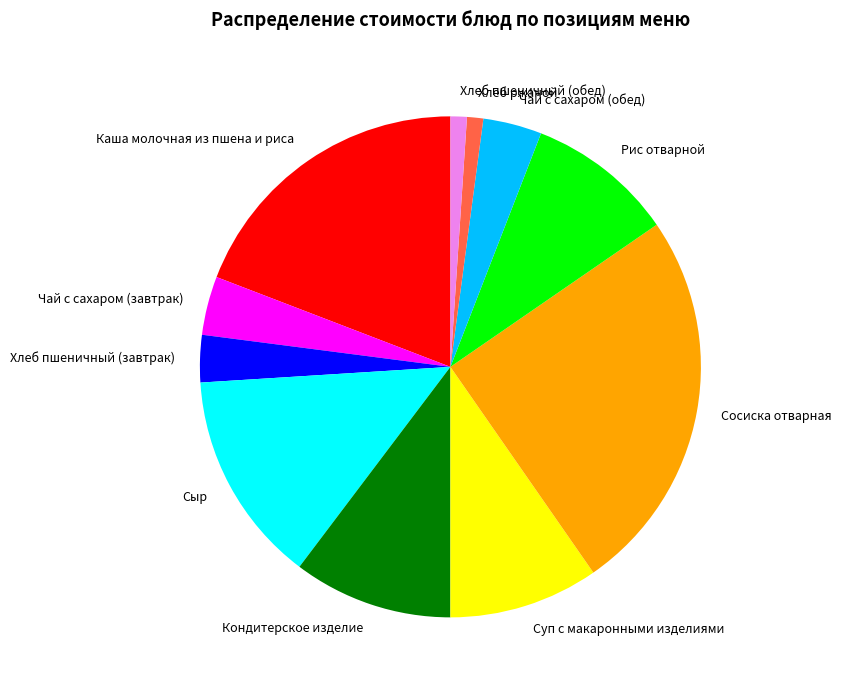

Is there a majority slice in this chart?

No